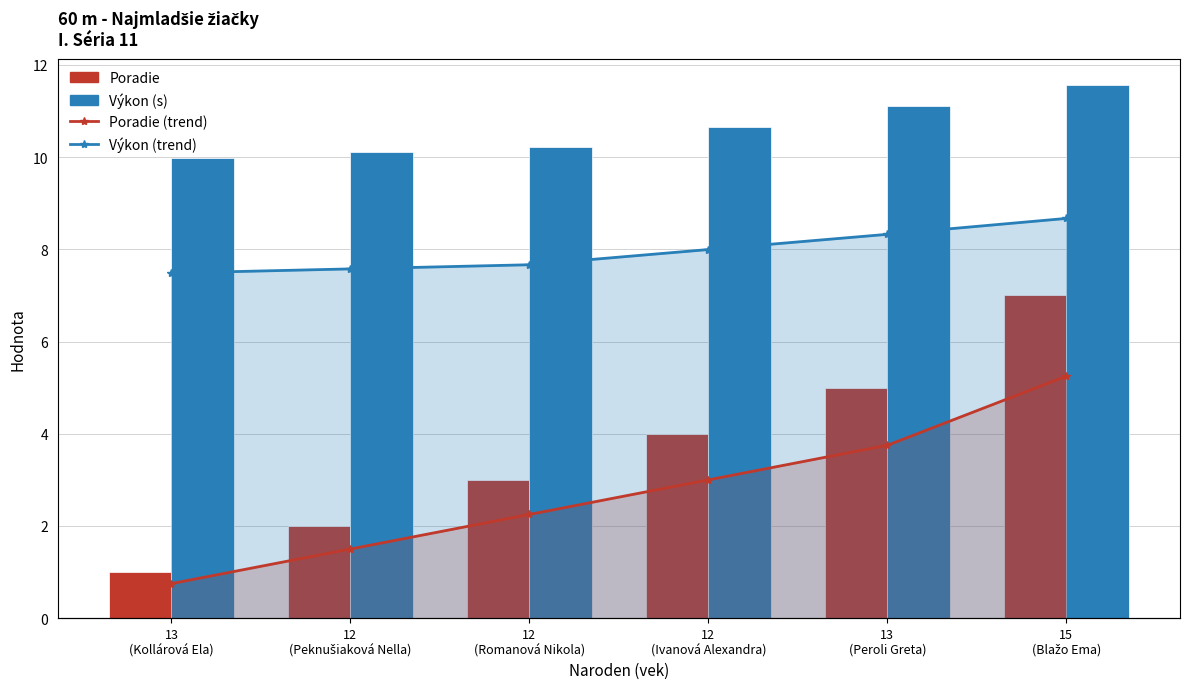

Count the Poradie values in the range 2 to 5.

4